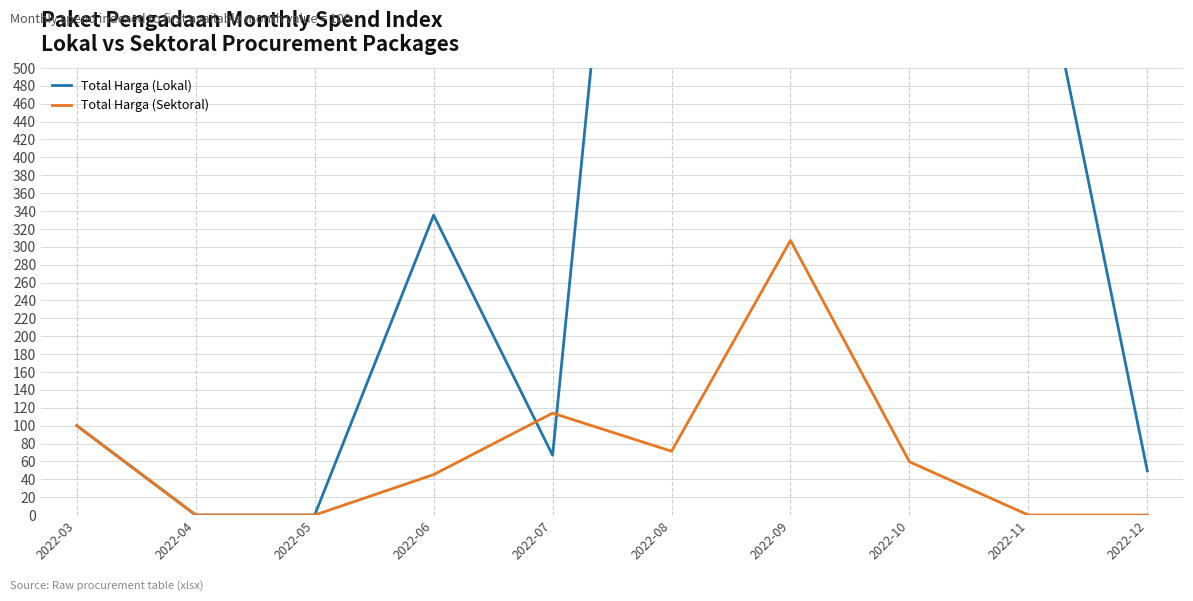

Rank the categories by Total Harga (Sektoral) value from highest to lowest.

2022-09, 2022-07, 2022-03, 2022-08, 2022-10, 2022-06, 2022-04, 2022-05, 2022-11, 2022-12